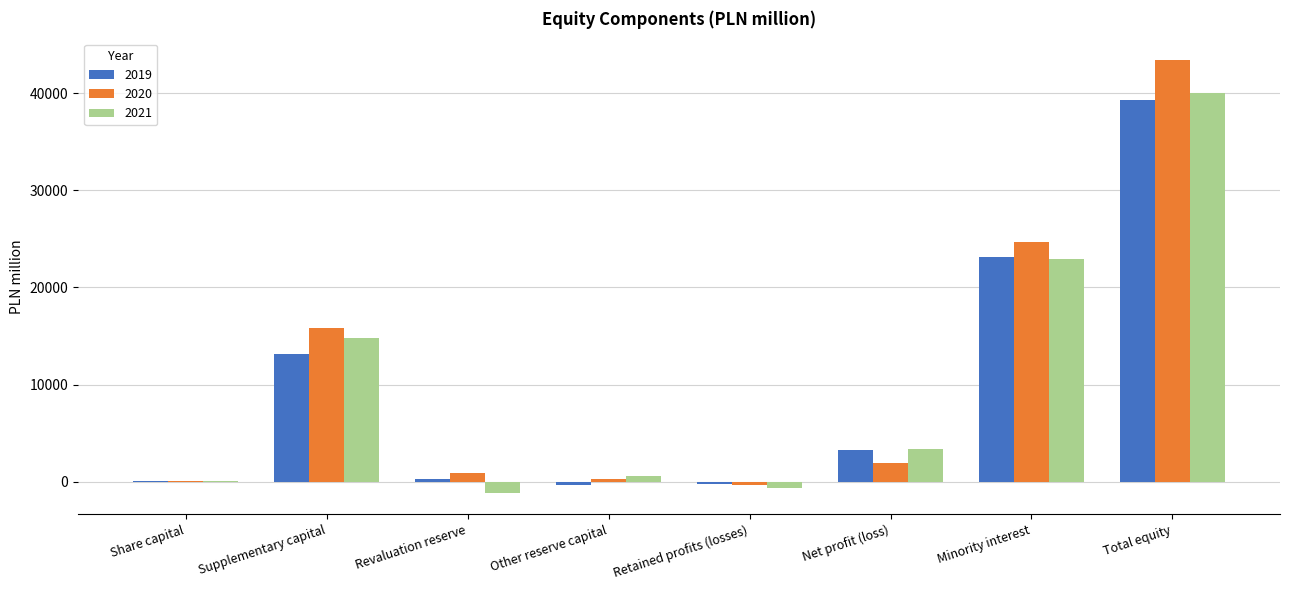

The value of 2021 at Share capital is 86. True or false?

True